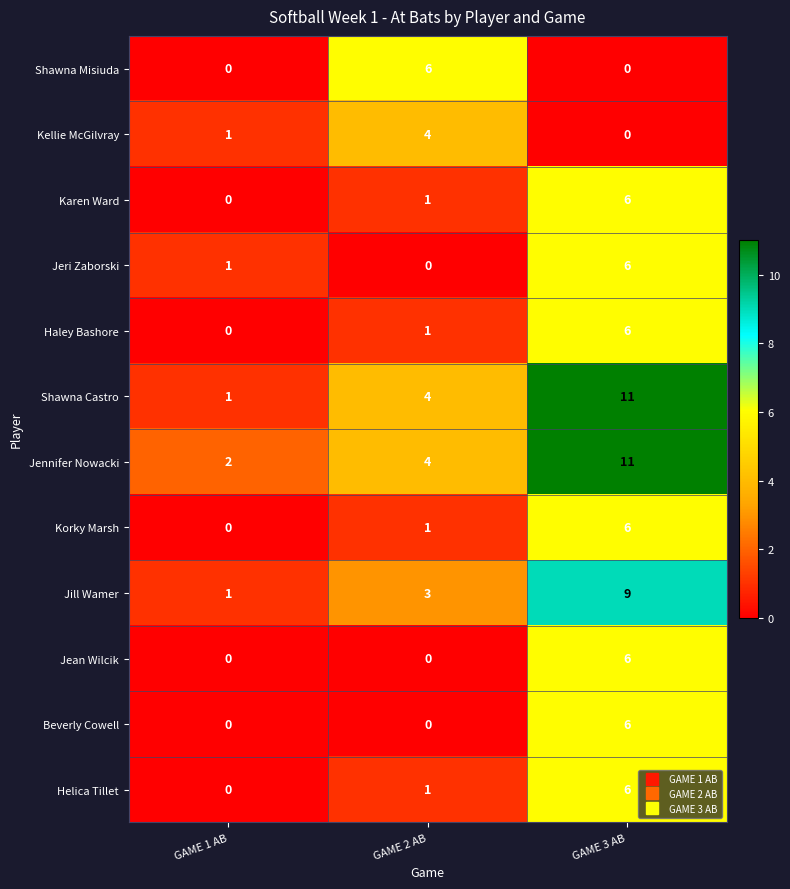

What is the sum of all Jennifer Nowacki values?

17